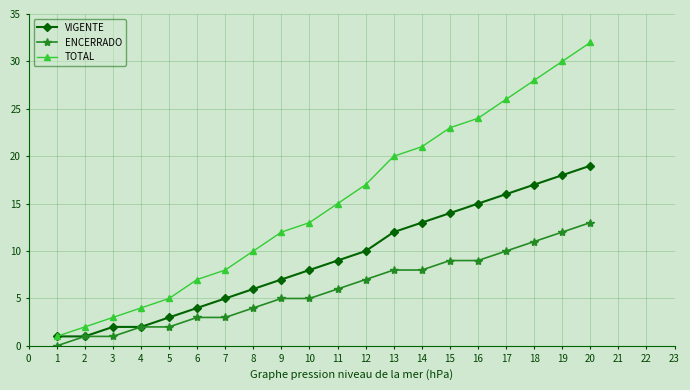

Which category has the highest value across all series?

20